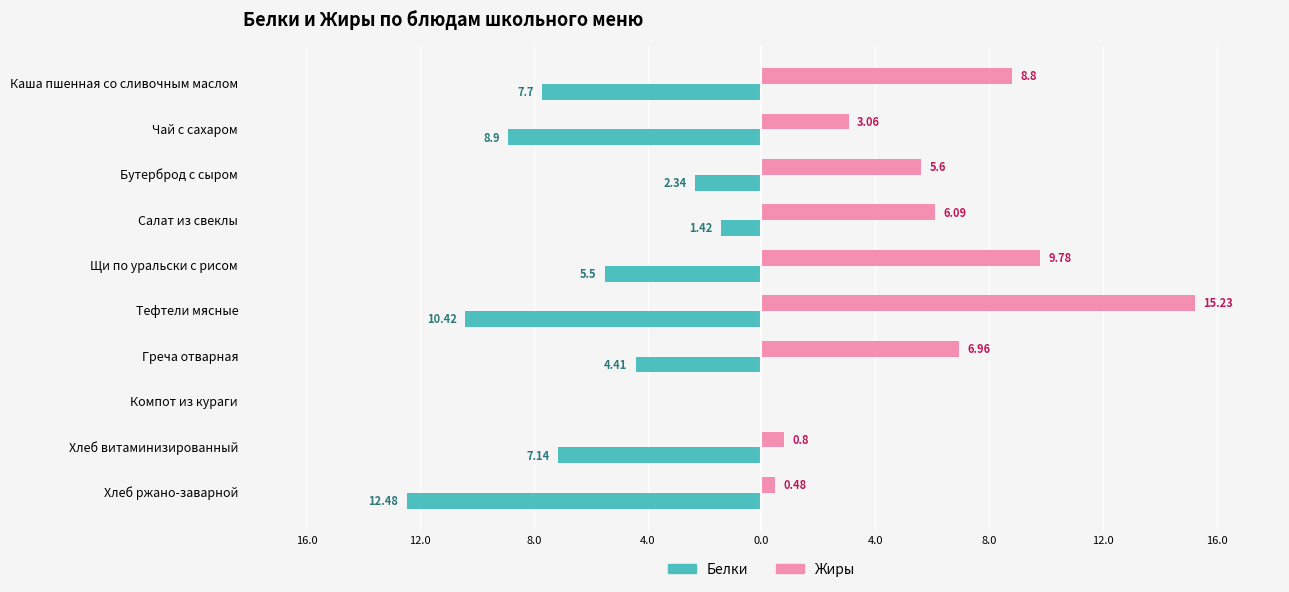

What are all the series names shown in the legend?

Белки, Жиры